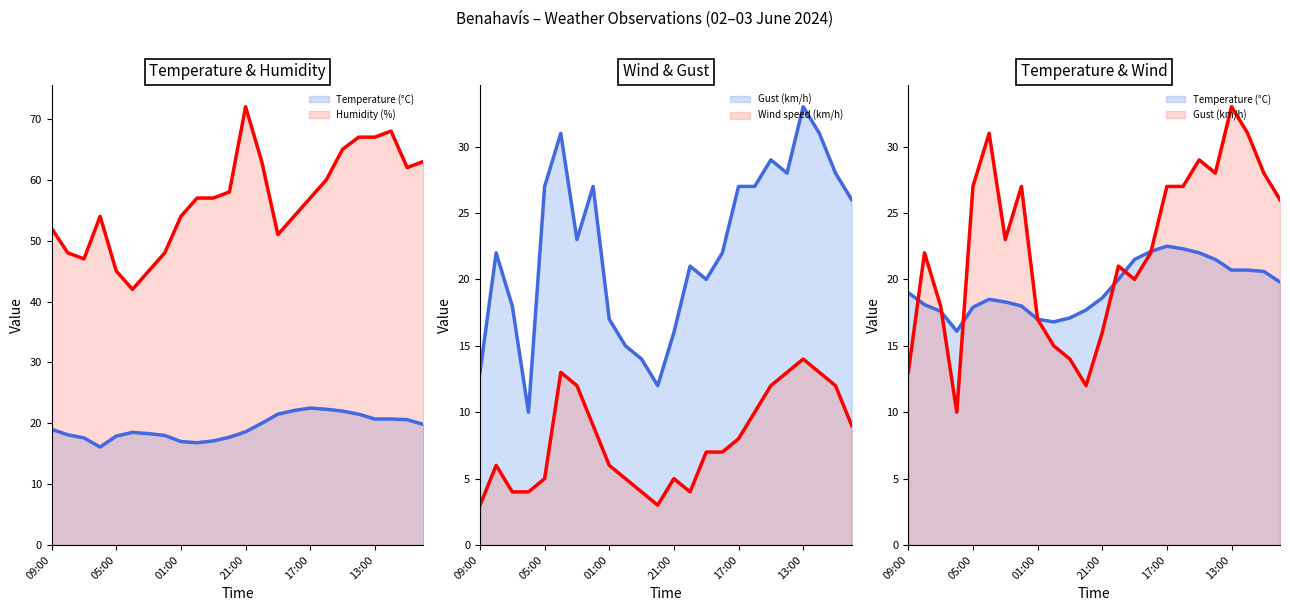

How many data points in Humidity (%) line are less than 57?

11